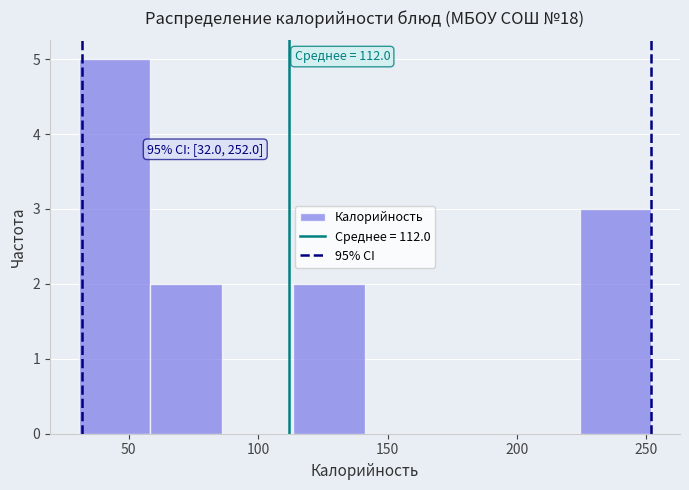

Which range on the x-axis has the tallest bar?

30 to 60